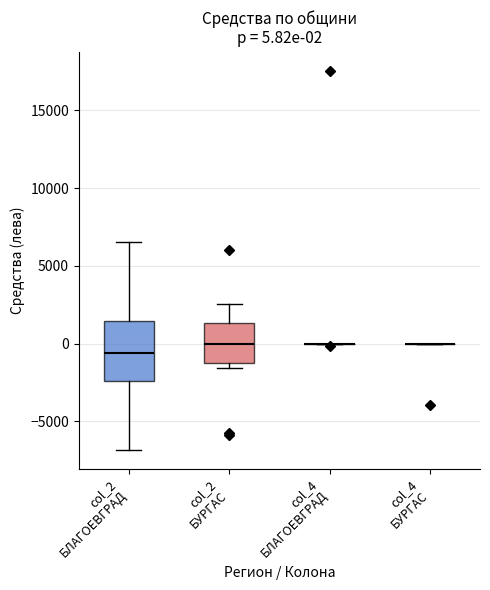

Which box is the tallest, from its lower edge to its upper edge?

col_2 БЛАГОЕВГРАД